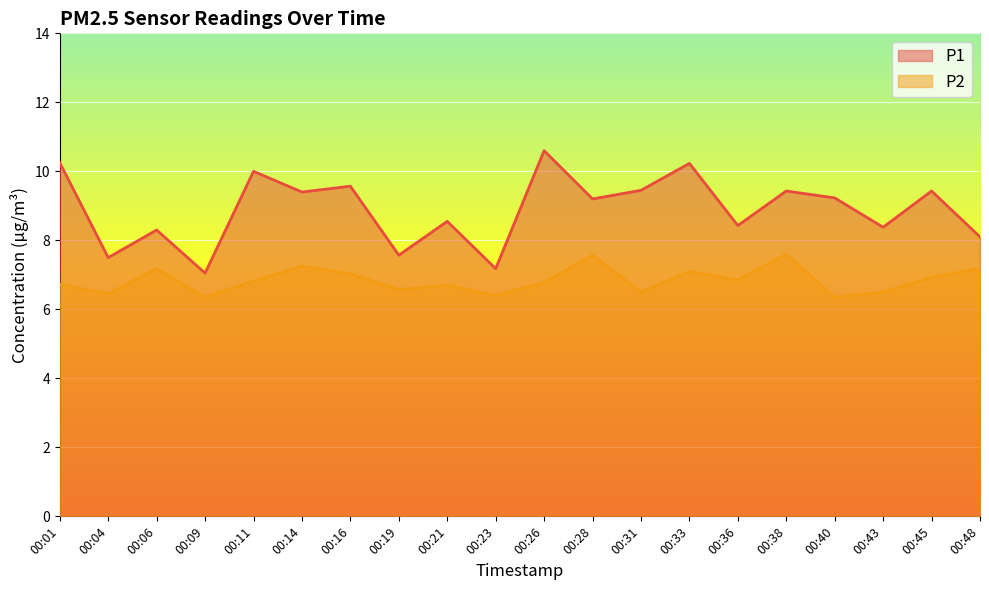

How many lines are shown in the chart?

2